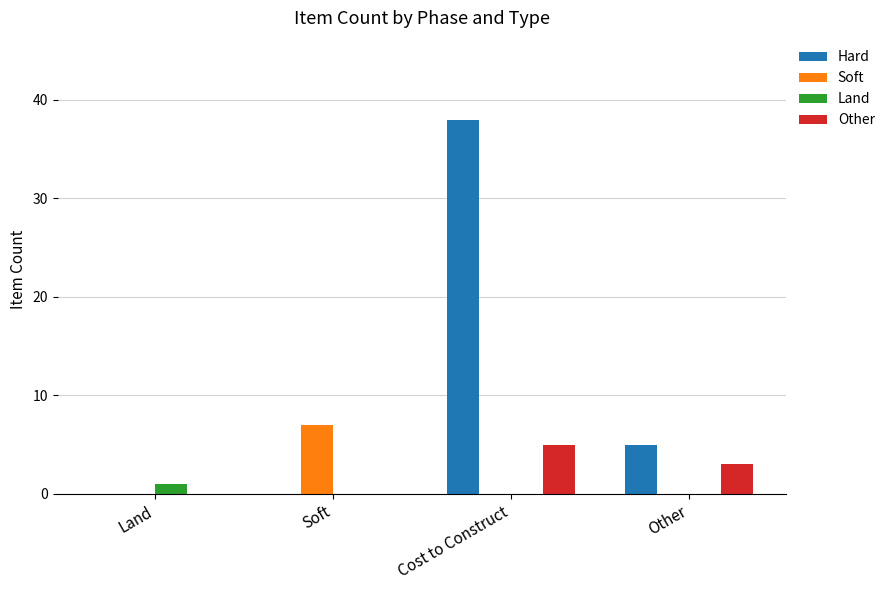

Reading left to right, list all the values displayed in this chart.

Hard: 0	0	38	5
Soft: 0	7	0	0
Land: 1	0	0	0
Other: 0	0	5	3